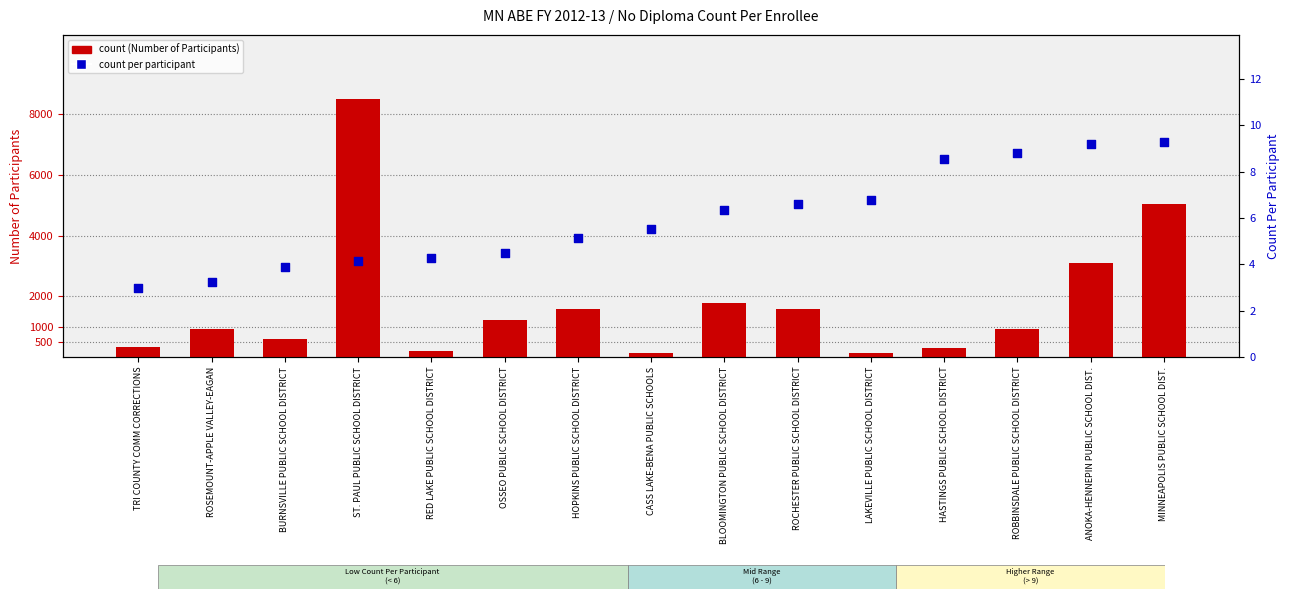

What are all the series names shown in the legend?

count, count per participant